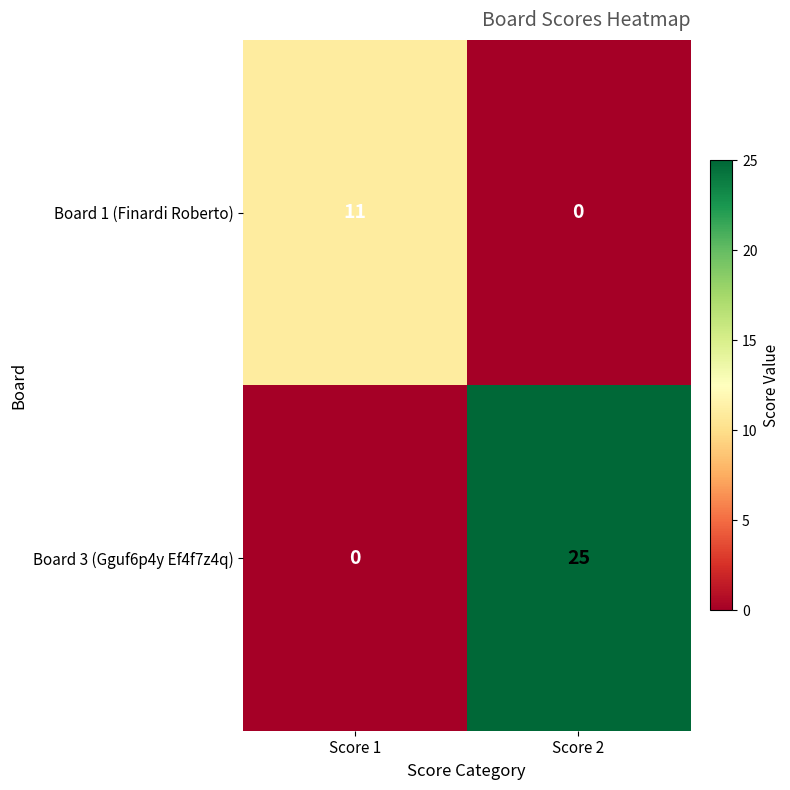

Where is Board 3 (Gguf6p4y Ef4f7z4q) nearest to the value 12?

Score 1